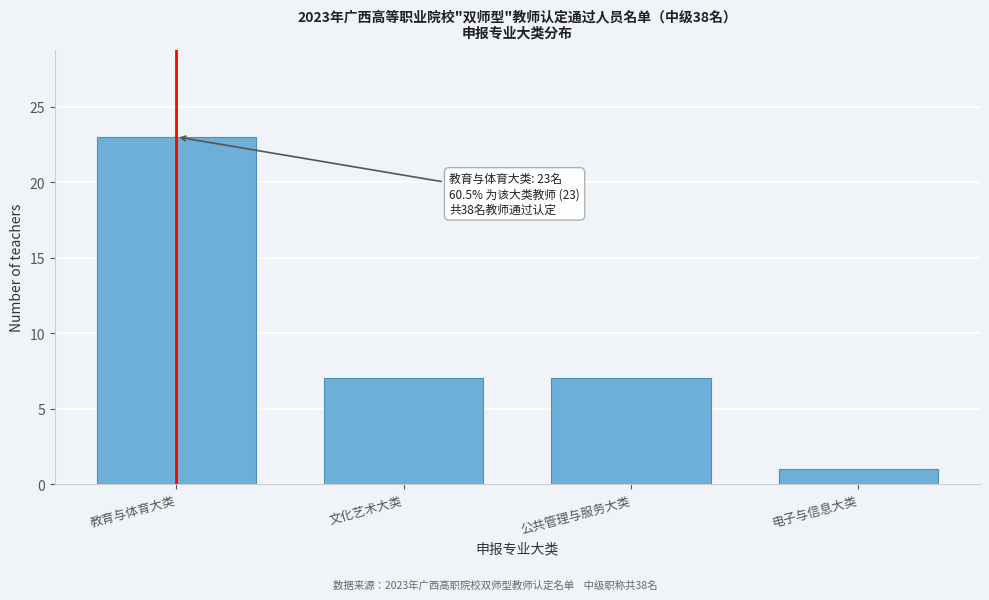

Reading left to right, what are all the values shown in this chart?

教育与体育大类=23	文化艺术大类=7	公共管理与服务大类=7	电子与信息大类=1